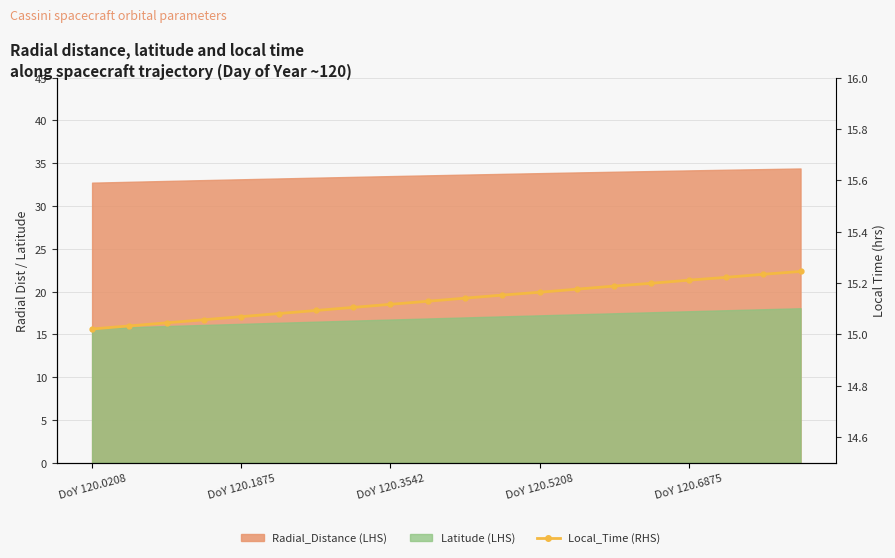

What is the sum of the values at 18 and 17?

30.5